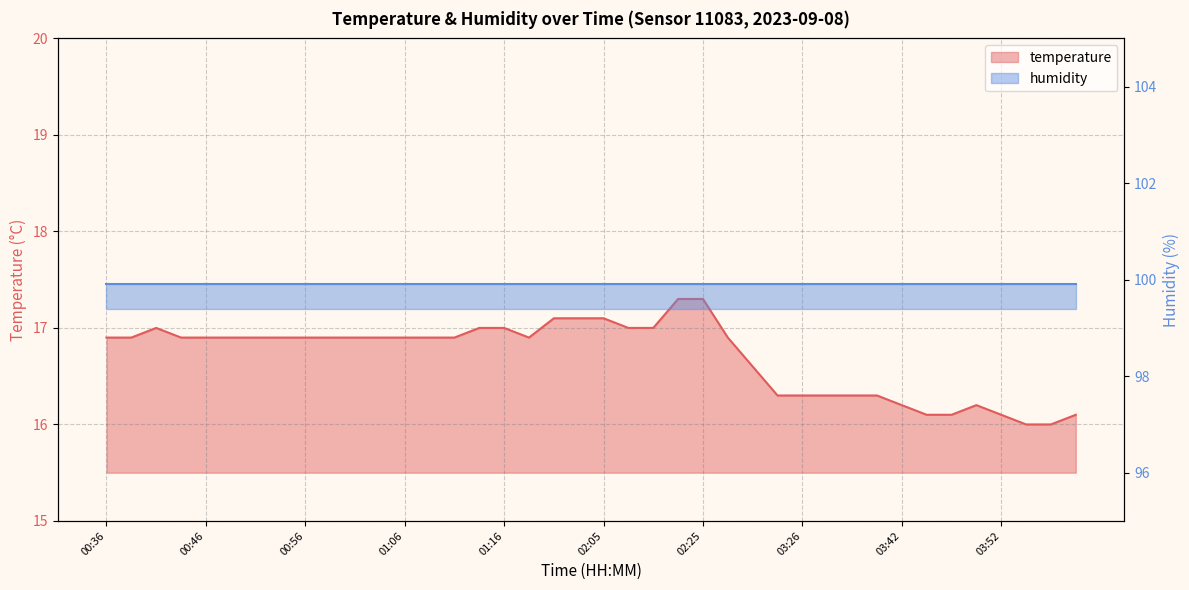

How many interior local valleys (lower than both neighbors) does the data have?

1